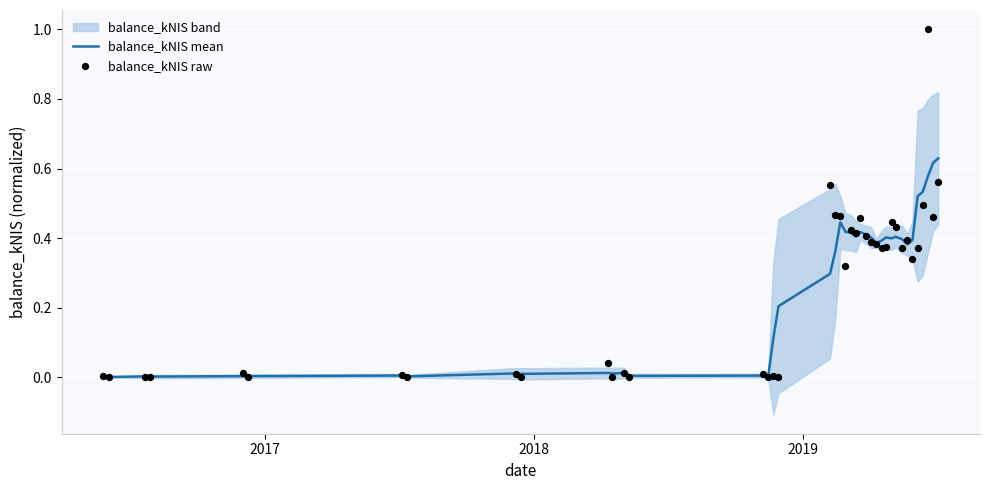

Which series contains the highest Y value?

balance_kNIS raw